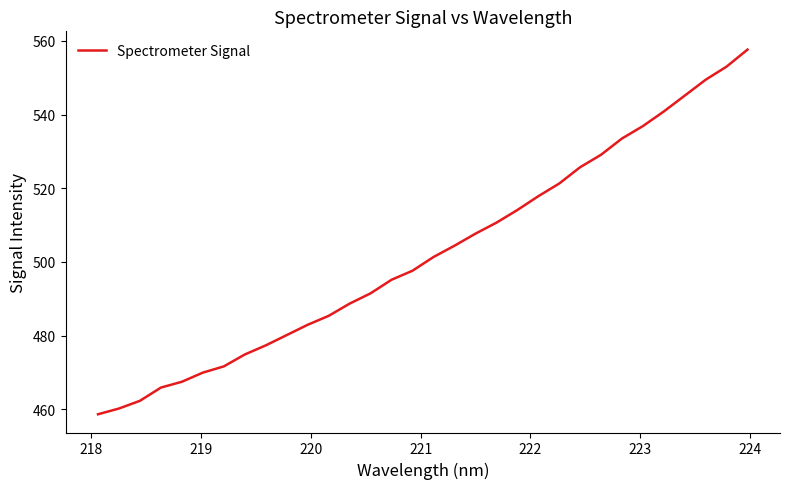

What is the minimum value shown in the chart?

458.6